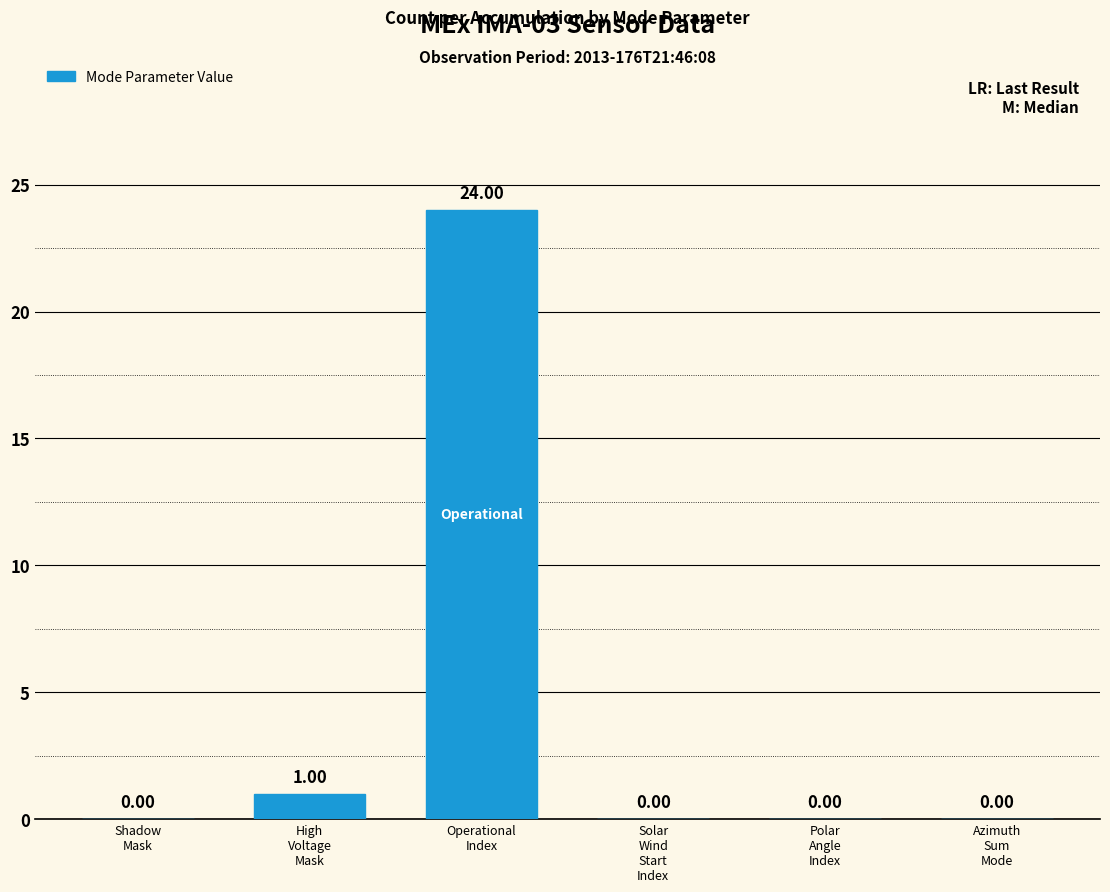

Count the number of data series in this chart.

1